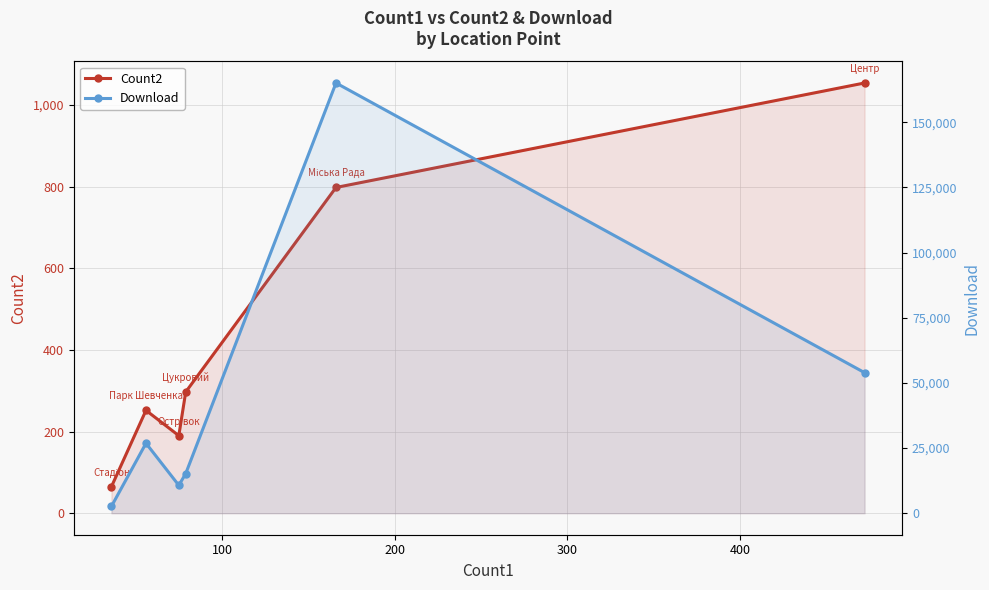

Which series has the largest total across all categories?

Download